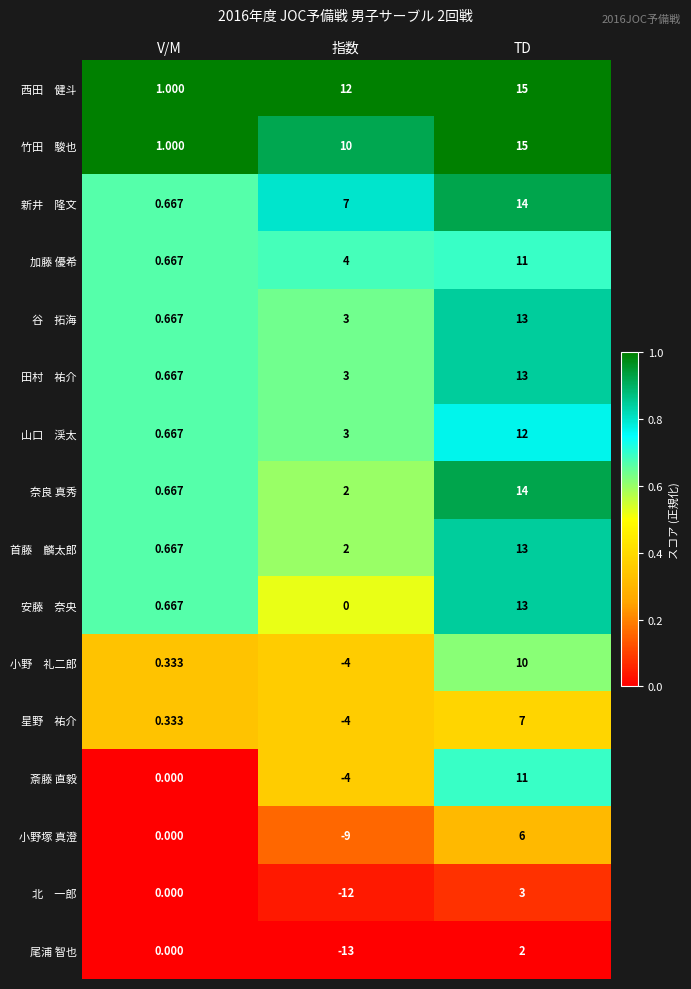

At which category is the sum across all series the highest?

TD